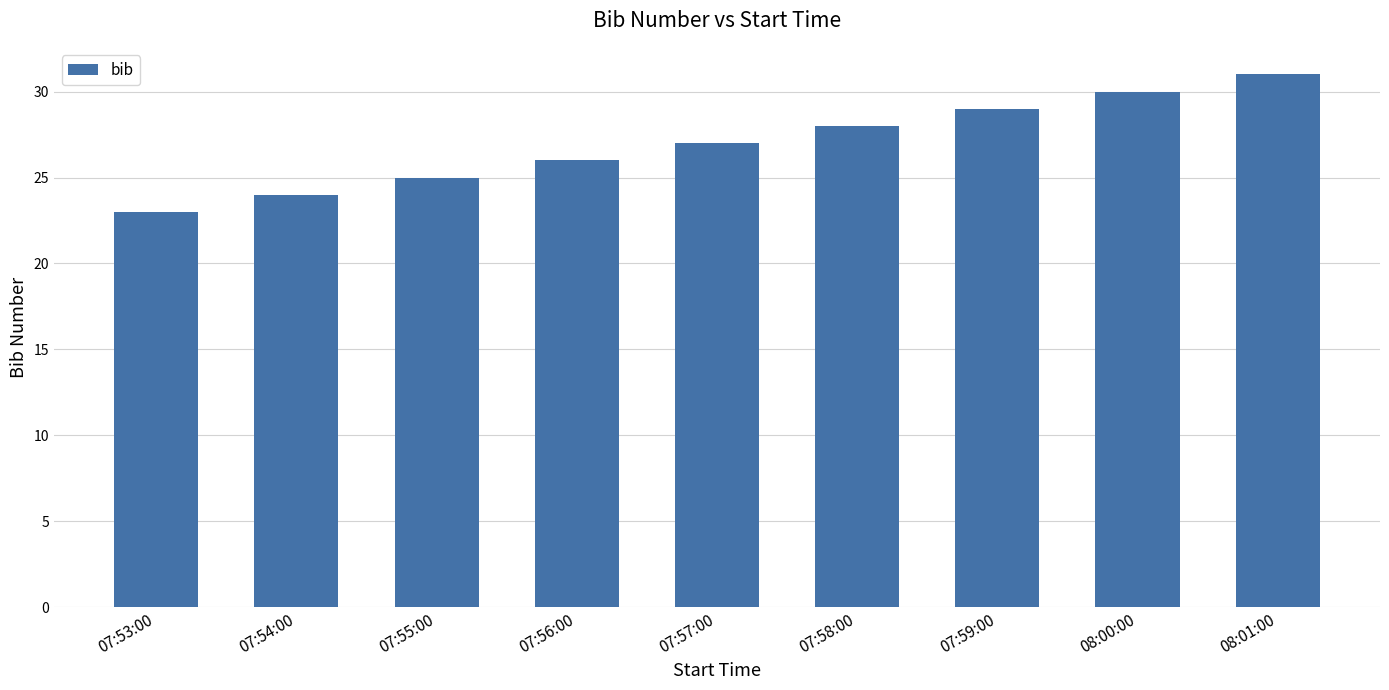

Which category has the highest value across all series?

08:01:00